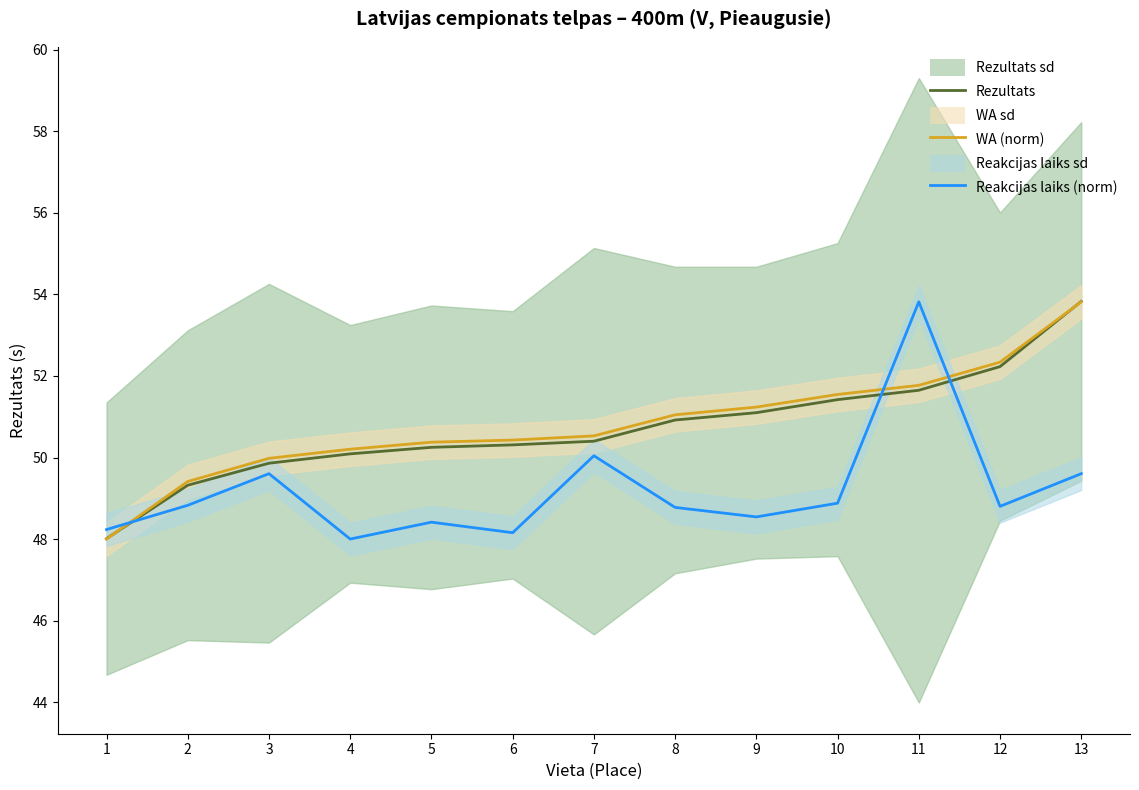

What is the total value across all series at 2?

147.6